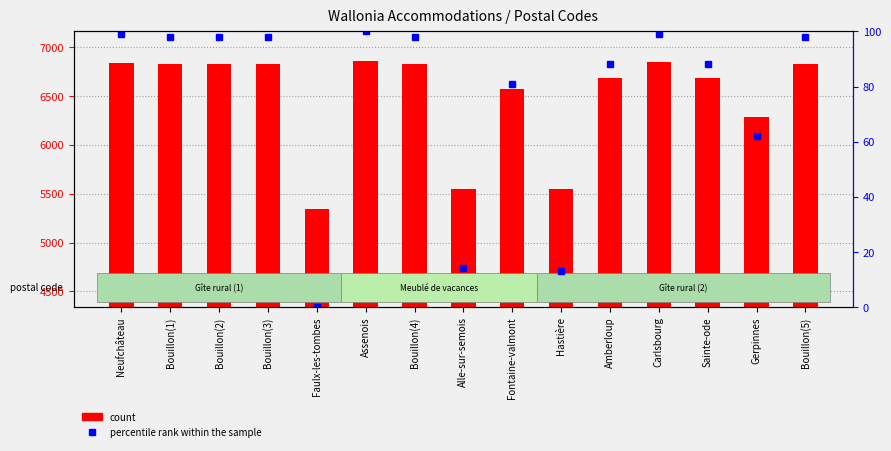

What is the average value of the count series?

6489